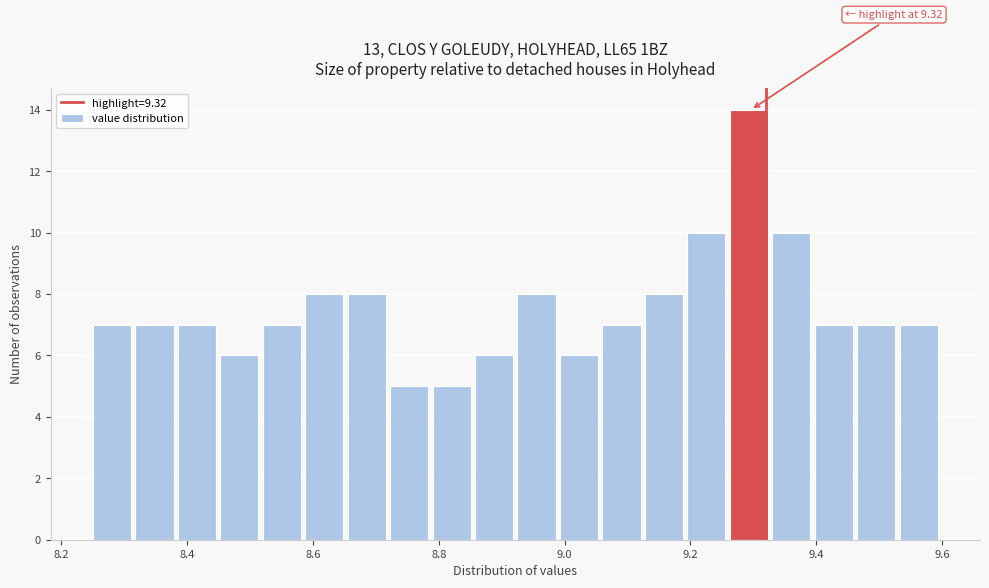

Read against the x-axis, roughly where is the centre of the tallest bar?

9.30